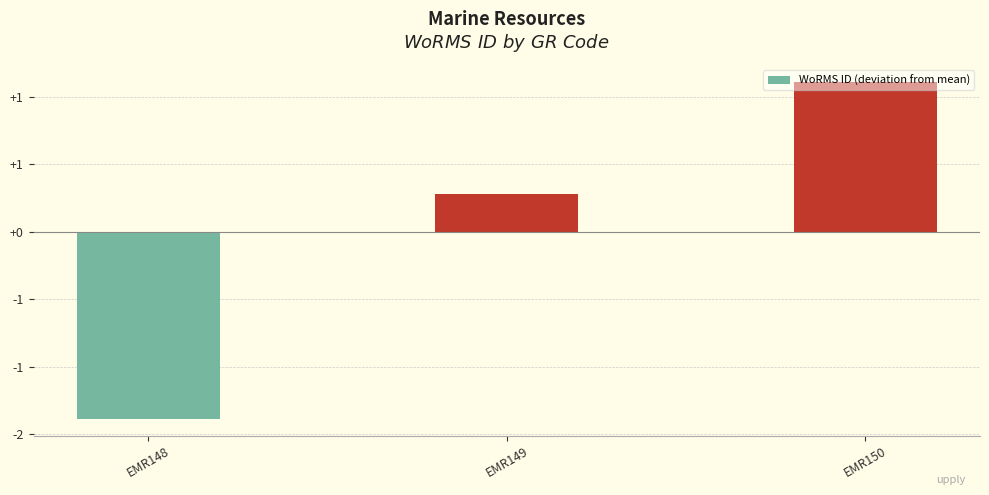

Which label corresponds to the smallest value in the chart?

EMR148